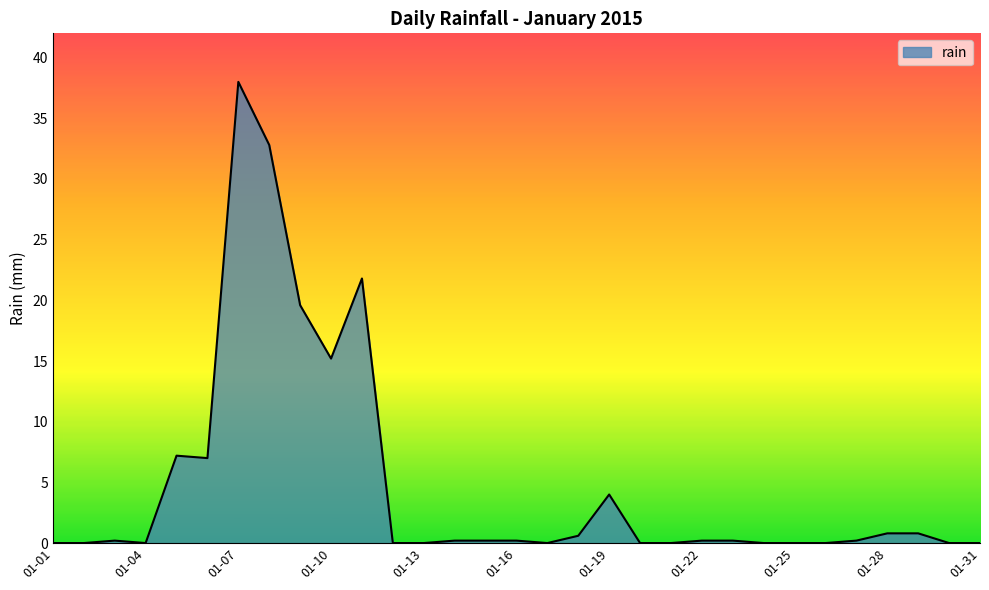

What is the difference between the maximum and minimum values?

38.0